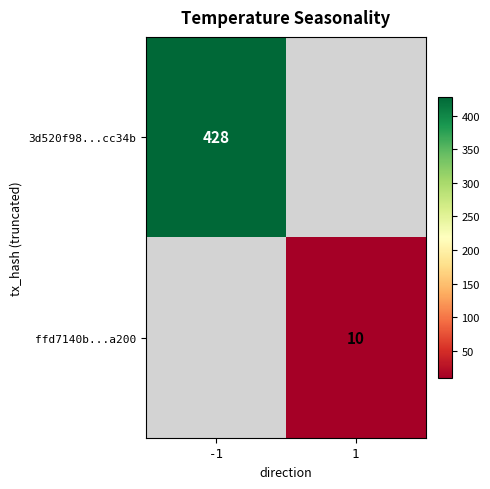

Is it true that ffd7140b...a200 equals 10 at 1?

True